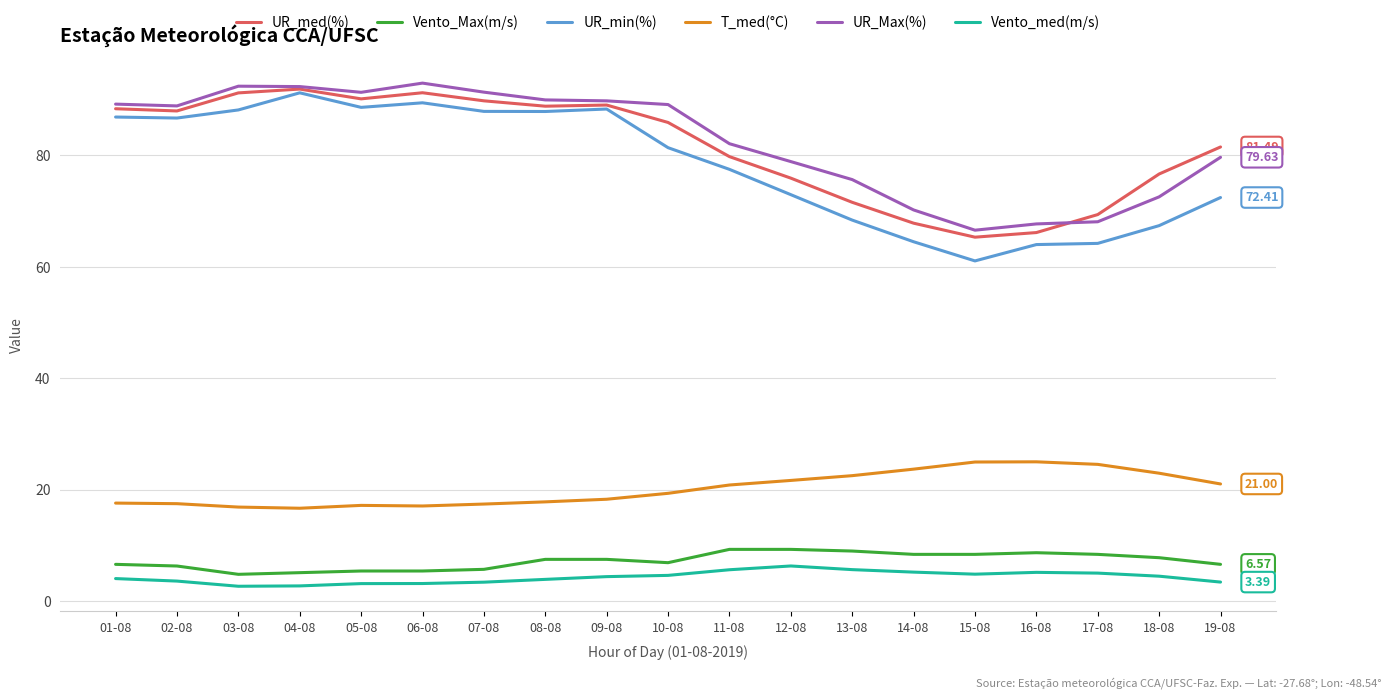

True or false: Vento_med(m/s) and Vento_Max(m/s) cross at least once.

False